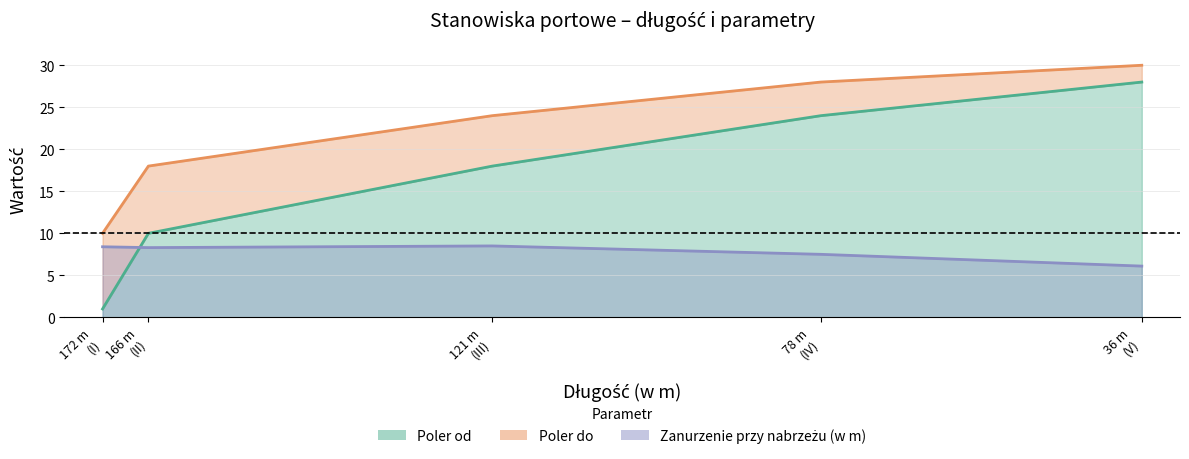

Where does the Zanurzenie przy nabrzeżu (w m) series first go above 8?

172 m (I)